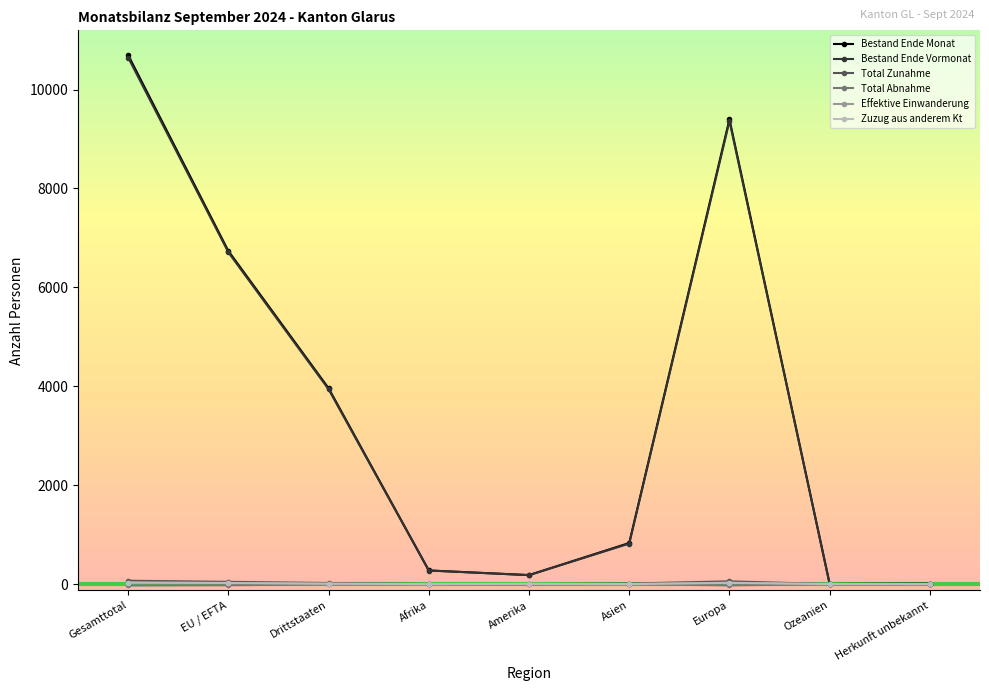

What is the value of the Total Zunahme point at the 1st from the left?

68